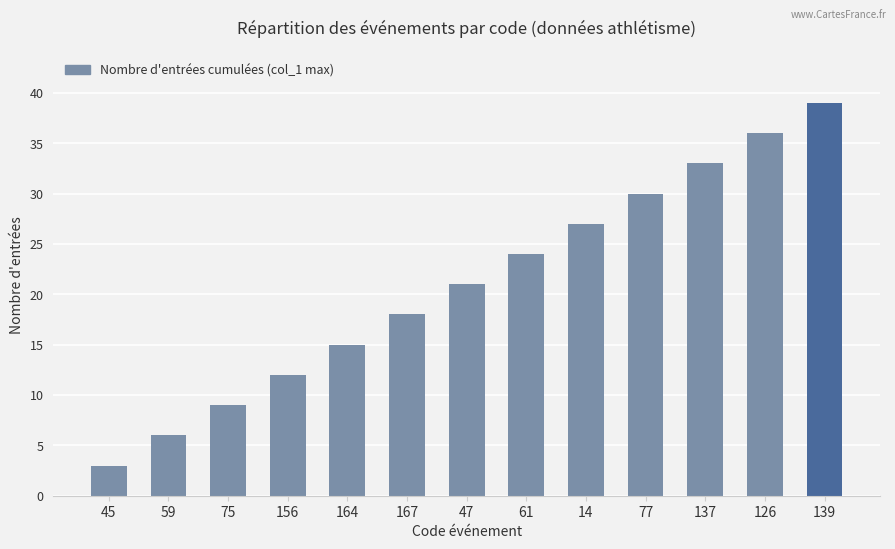

How many categories are shown in the chart?

13